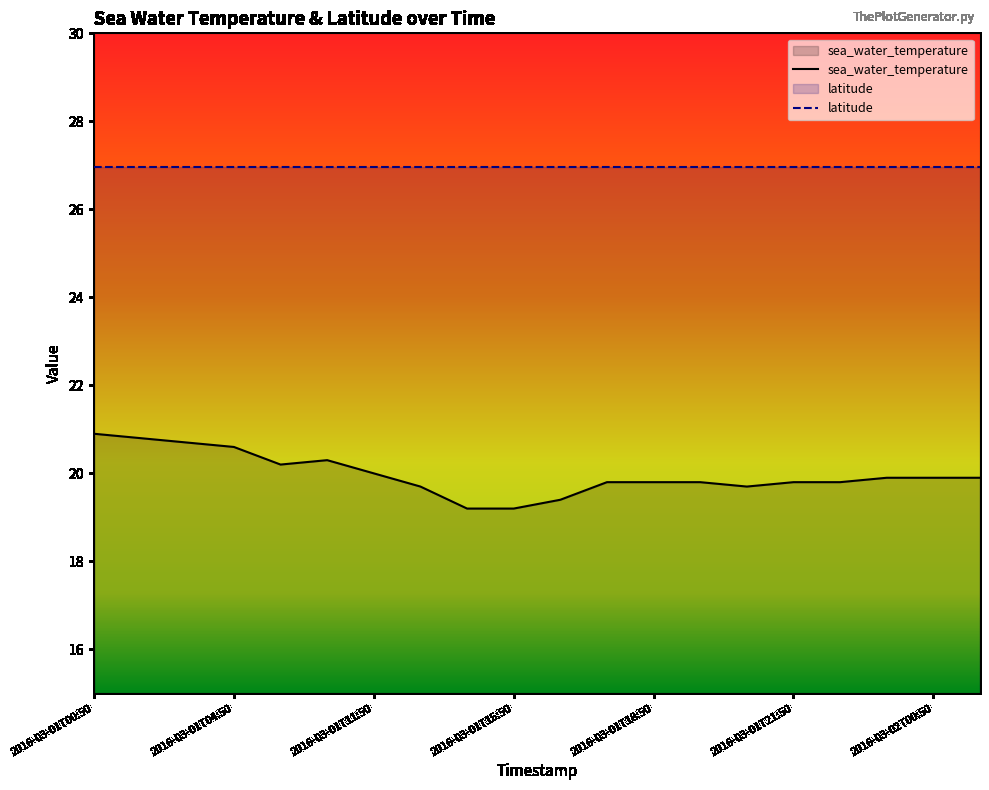

What is the difference between the second highest and second lowest values?

1.6